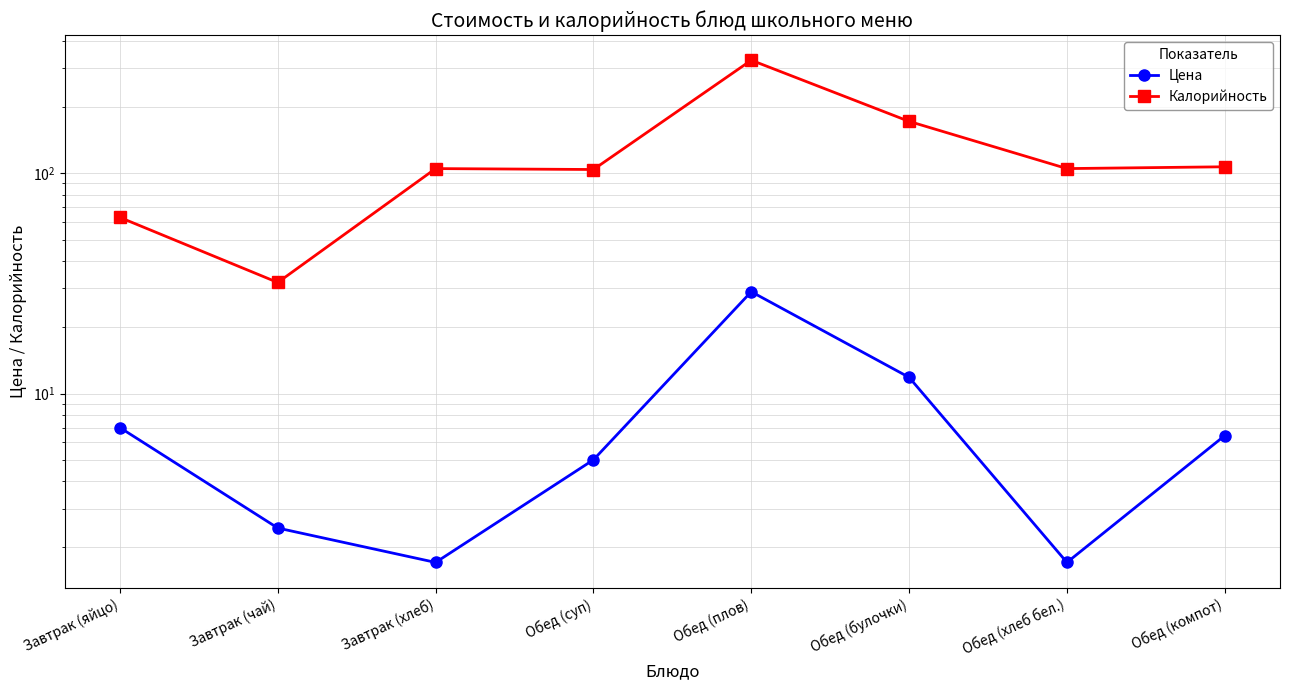

How many lines are shown in the chart?

2